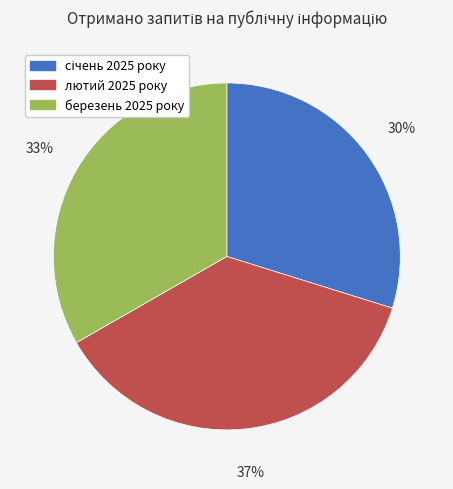

To the nearest percent, what is the combined percentage of березень 2025 року and лютий 2025 року?

70%